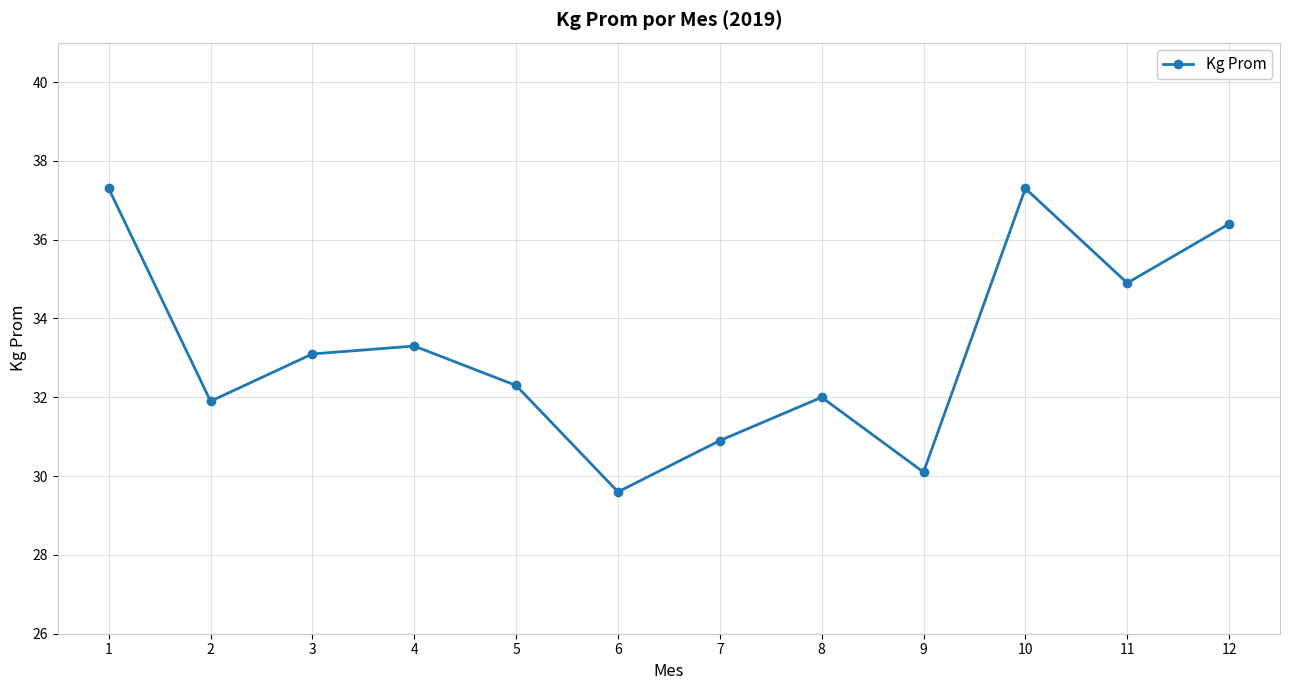

At which category does the data reach its first local peak?

4